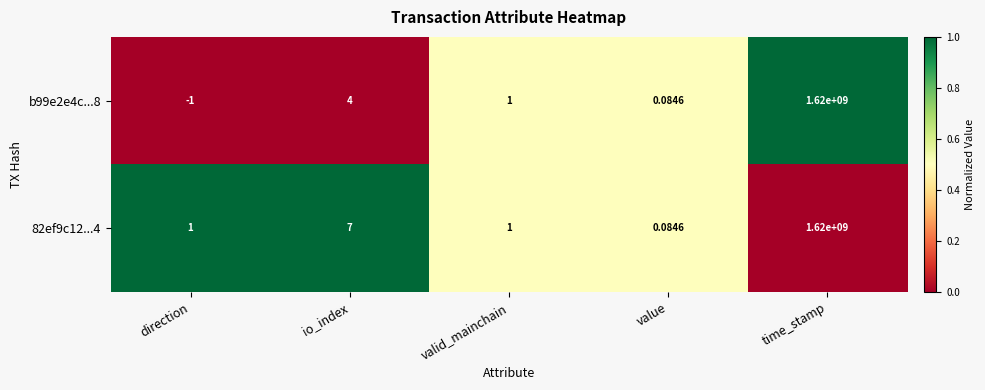

List the labels in order of b99e2e4c...8 value, largest first.

time_stamp, io_index, valid_mainchain, value, direction